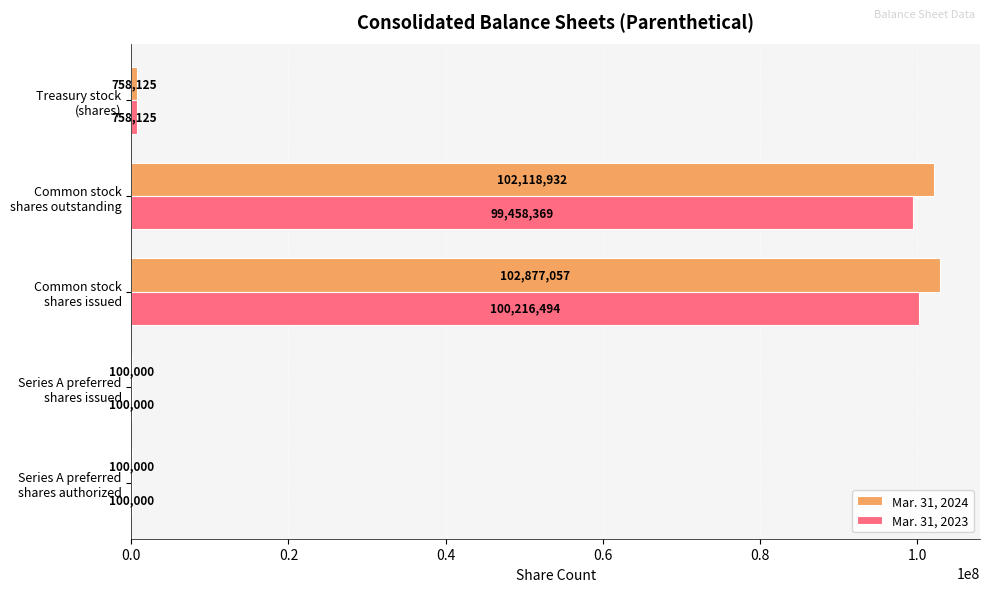

What is the sum of all Mar. 31, 2024 values?

205954114